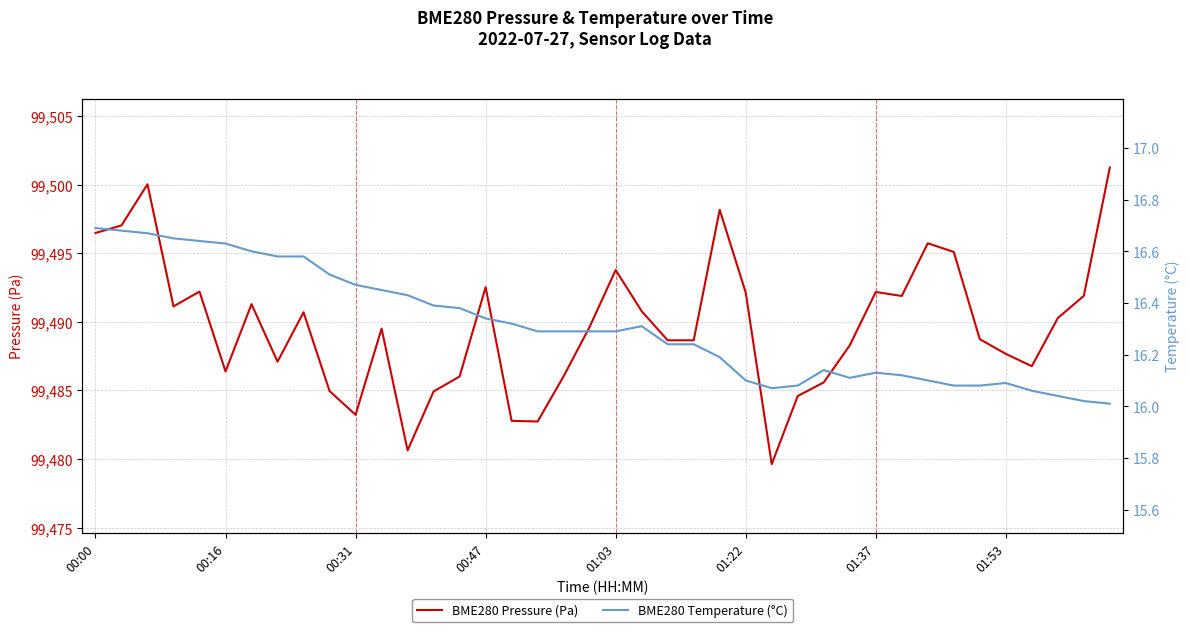

What is the maximum value for BME280 Pressure (Pa)?

99501.2